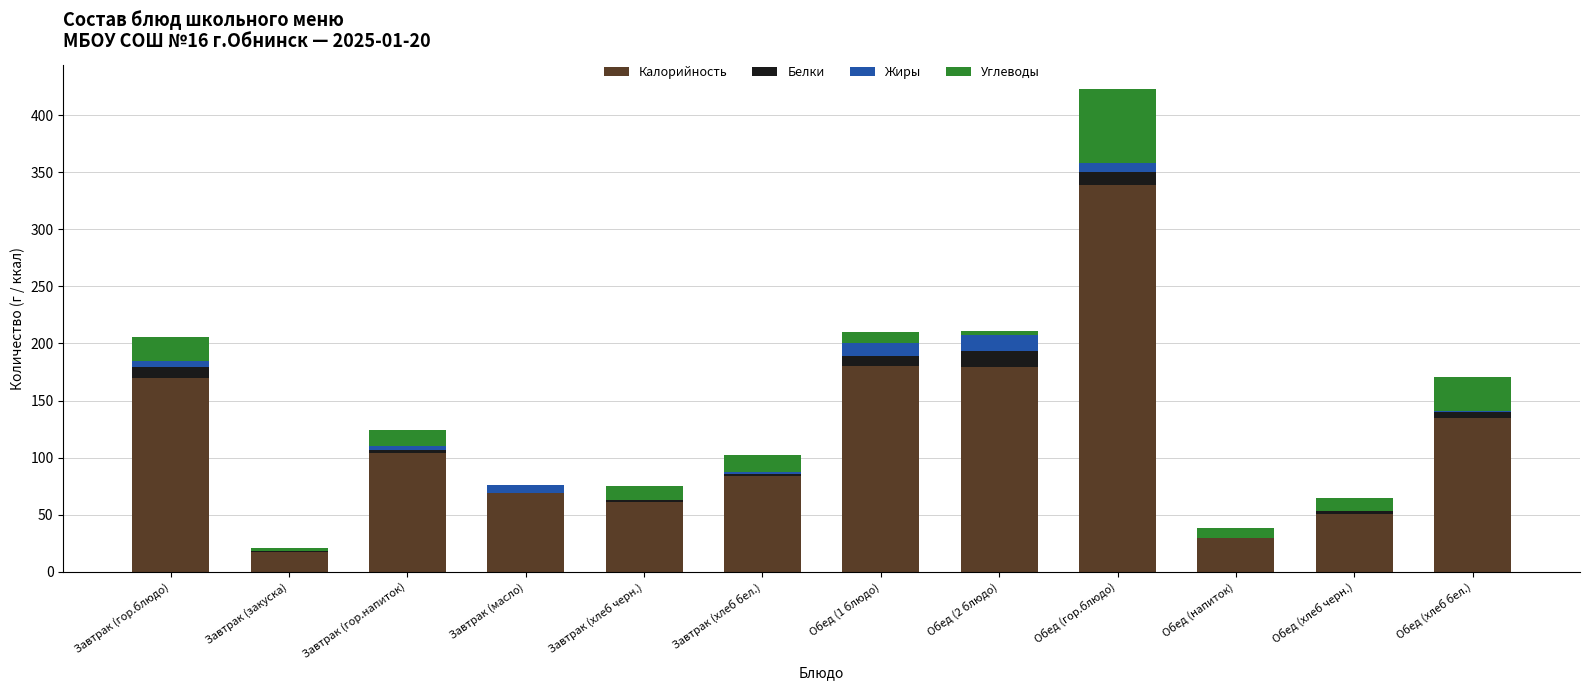

How many series are shown in this chart?

4